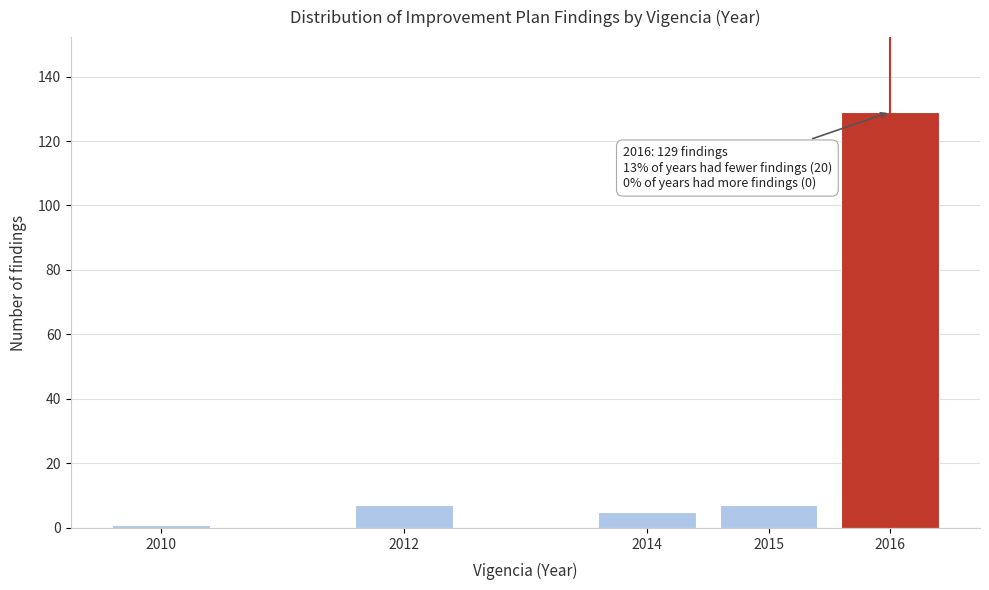

Reading left to right, extract all data points from this chart.

1	7	5	7	129